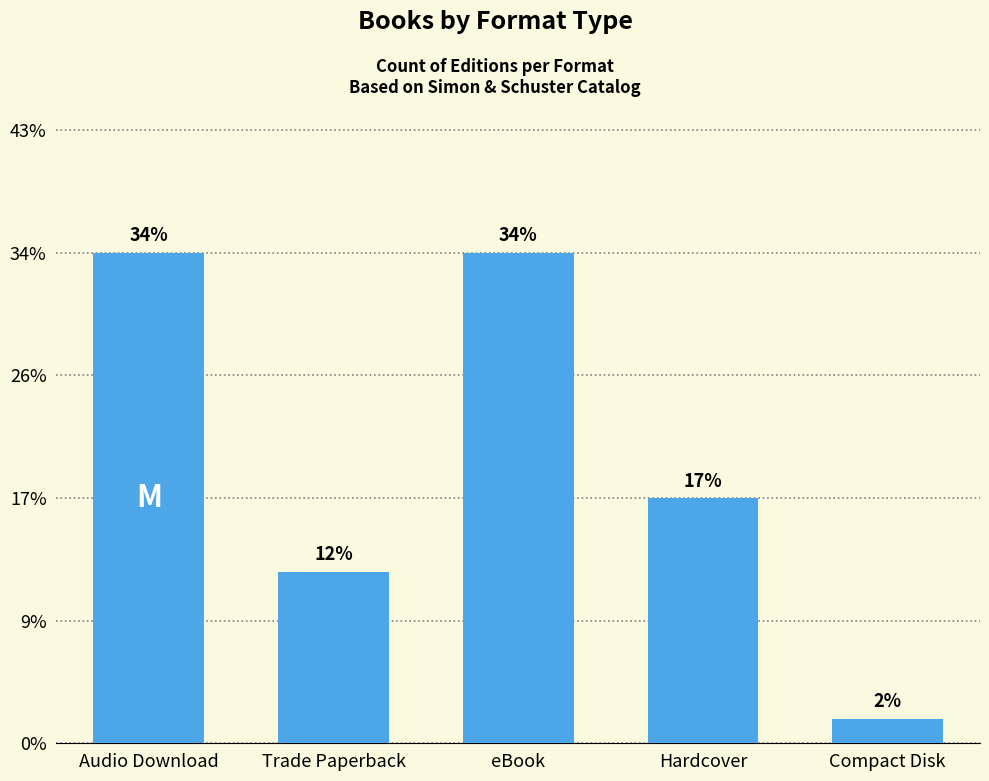

Does the chart contain any negative values?

No